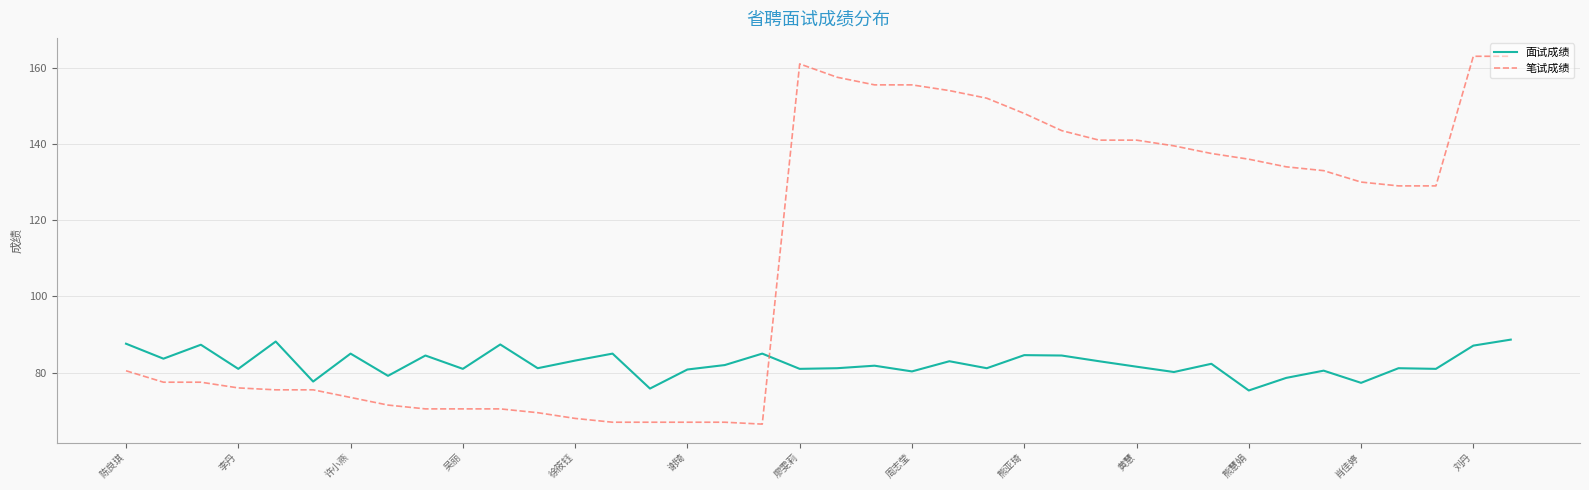

Rank the series by their maximum value, from lowest to highest.

面试成绩, 笔试成绩